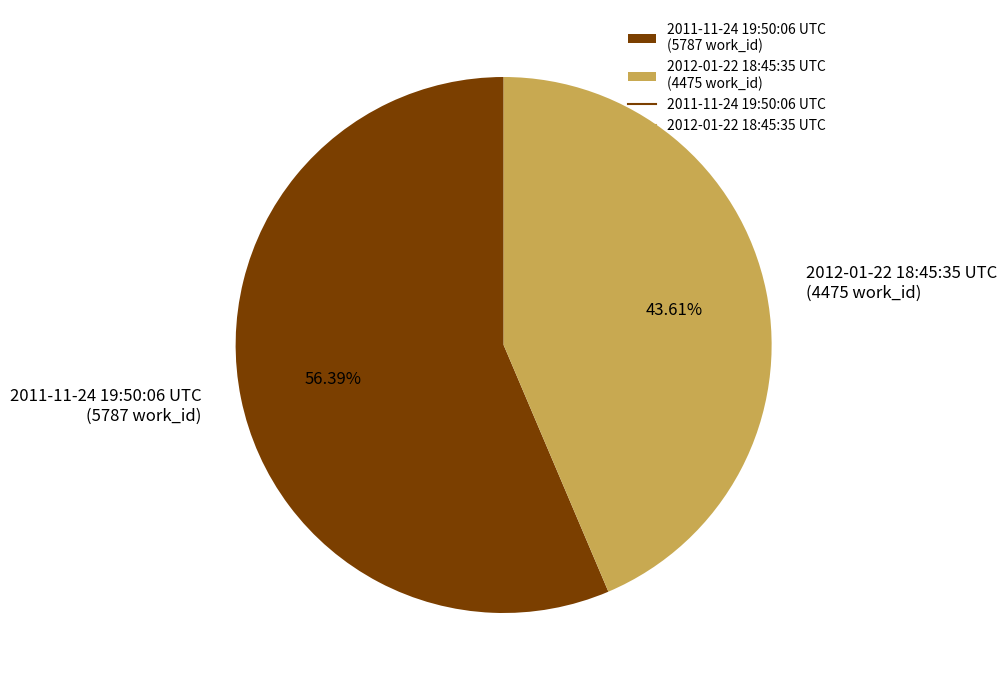

Which has a higher value, 2012-01-22 18:45:35 UTC or 2011-11-24 19:50:06 UTC?

2011-11-24 19:50:06 UTC